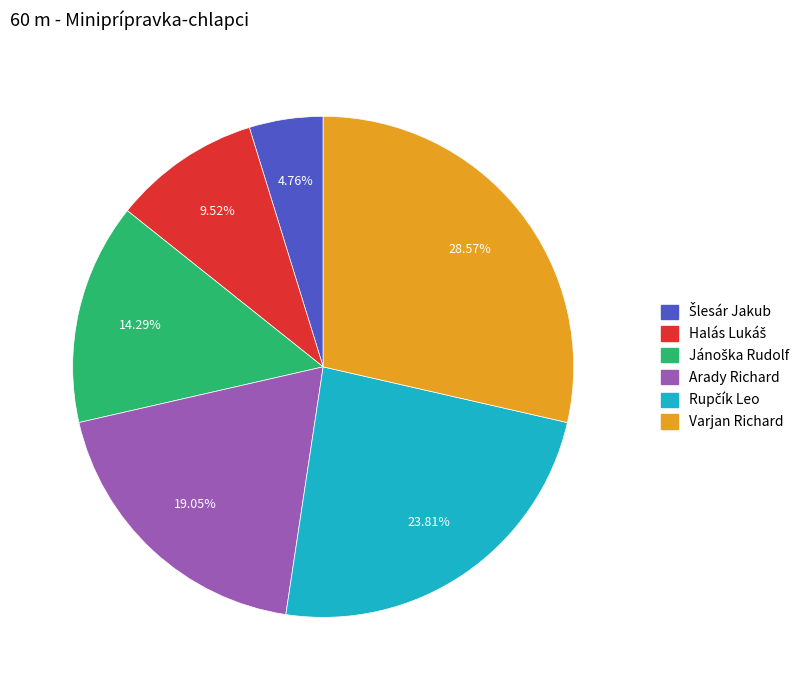

Which category has the biggest portion of the pie?

Varjan Richard